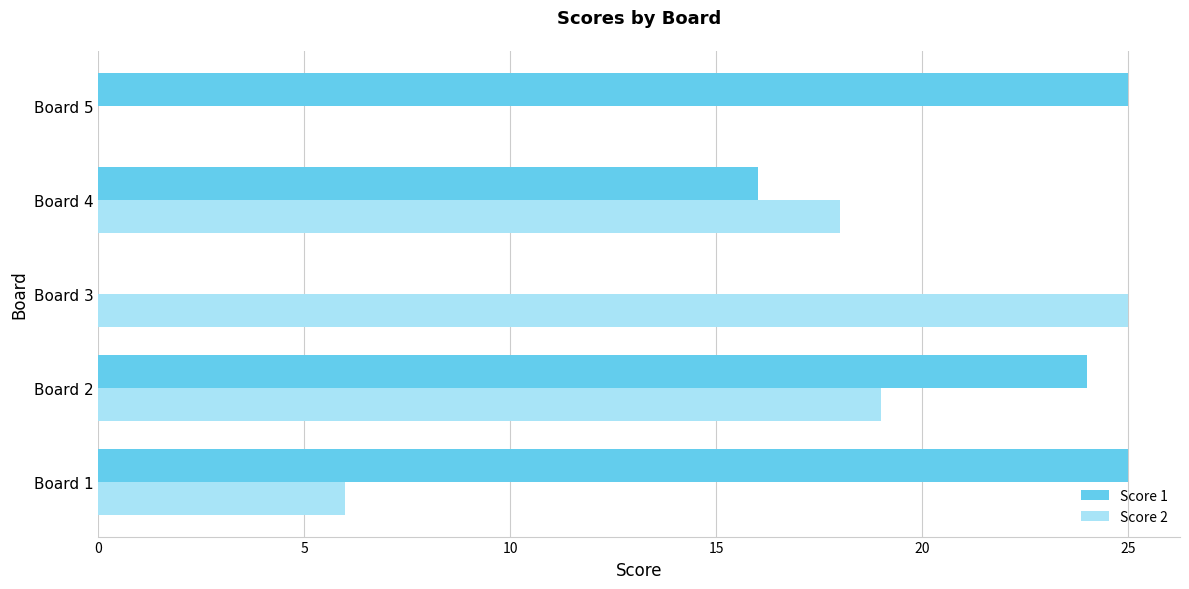

Which series changed the most between Board 1 and Board 2?

Score 2